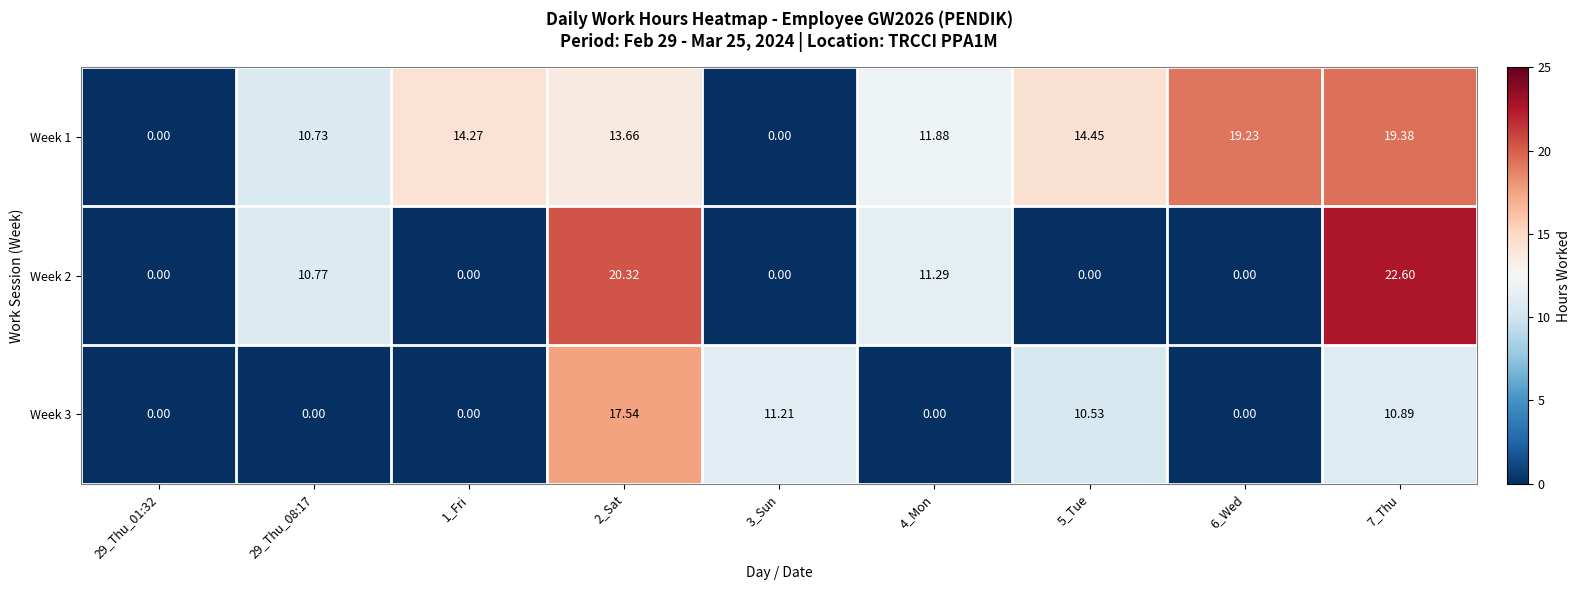

Count the number of data series in this chart.

3